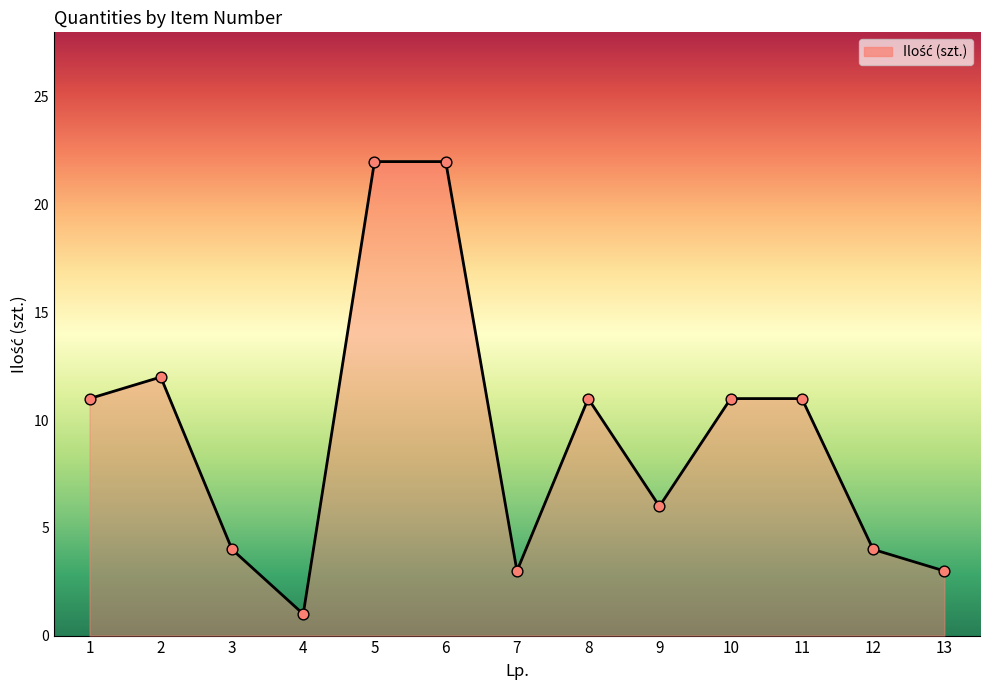

What is the change in value from 3 to 10?

+7